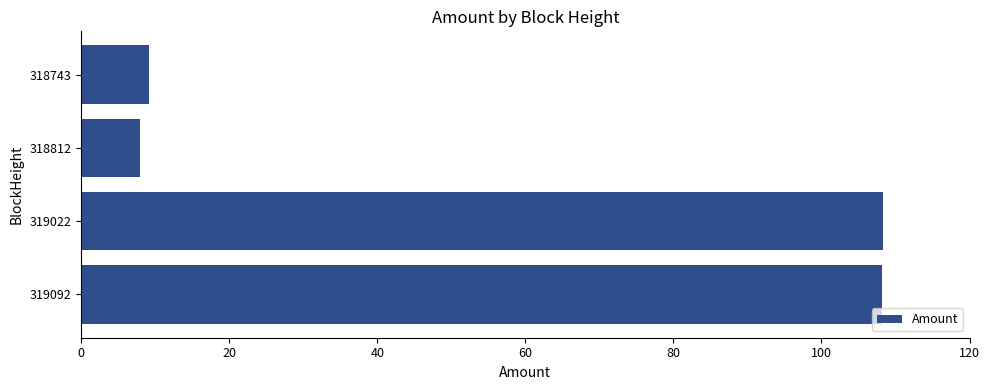

What is the sum of the values at 319092 and 318743?

117.3